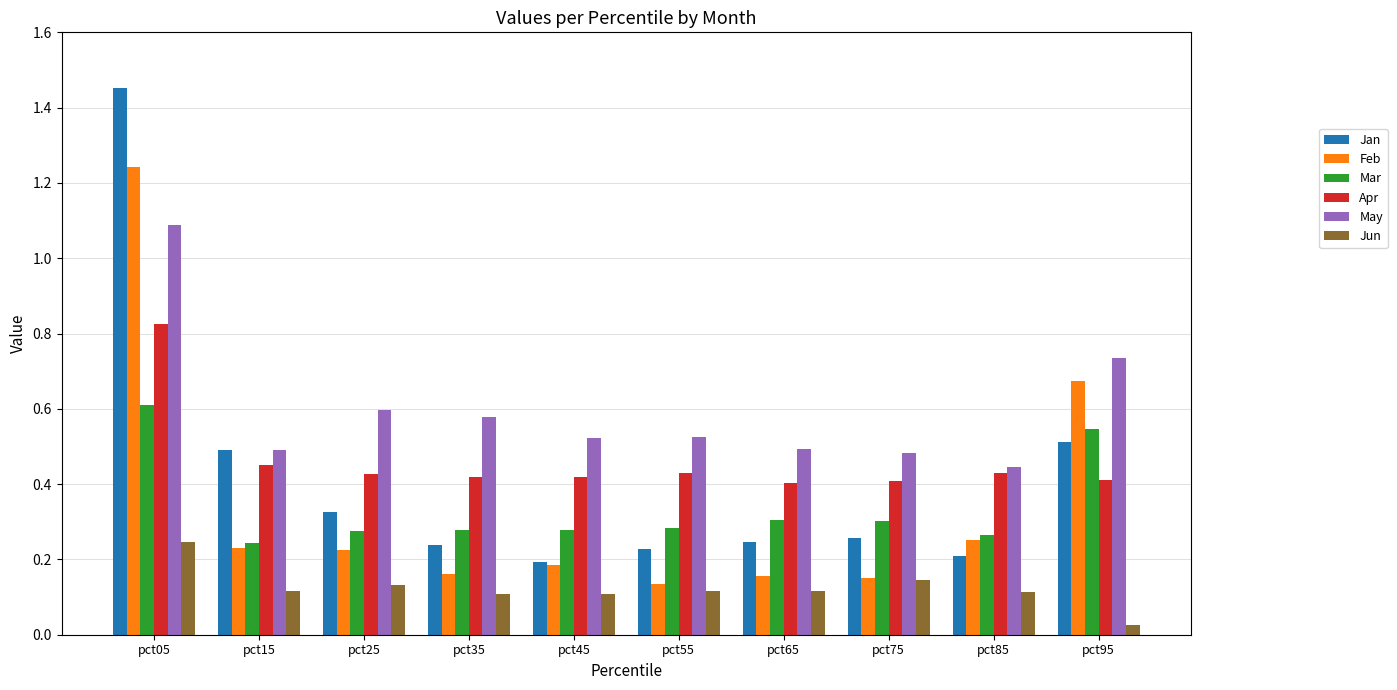

List the series in order of their peak value, highest first.

Jan, Feb, May, Apr, Mar, Jun